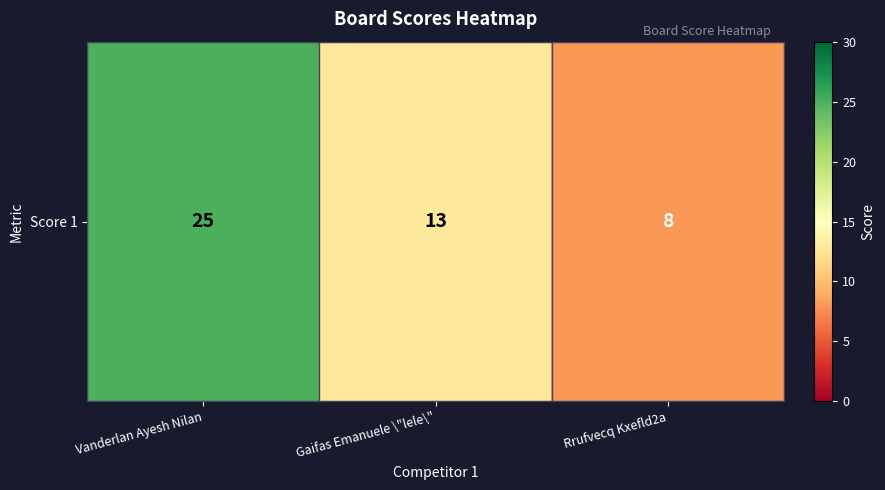

Between Gaifas Emanuele \"lele\" and Rrufvecq Kxefld2a, which is larger?

Gaifas Emanuele \"lele\"